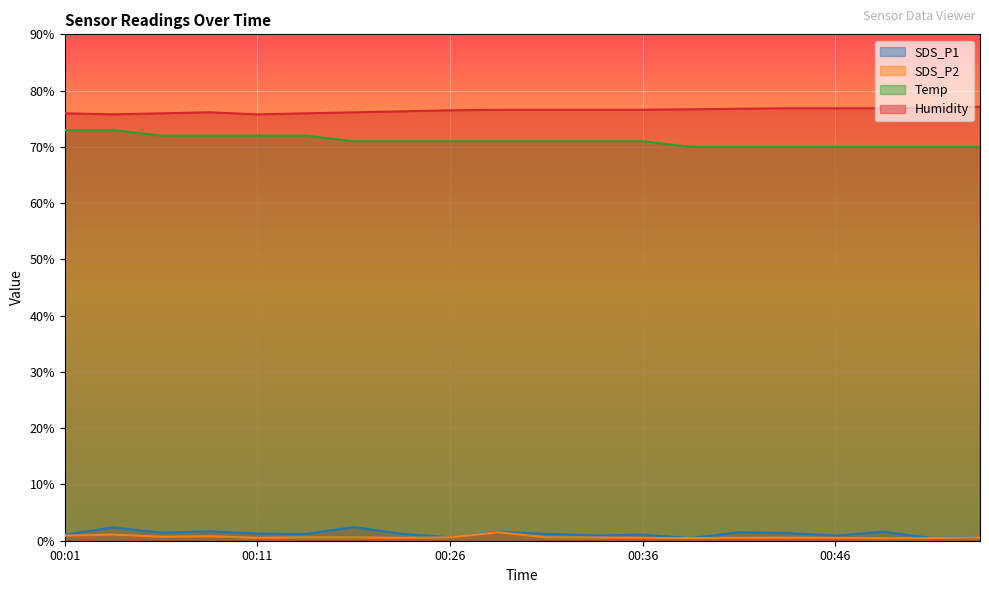

What is the sum of all Humidity values?

1529.0